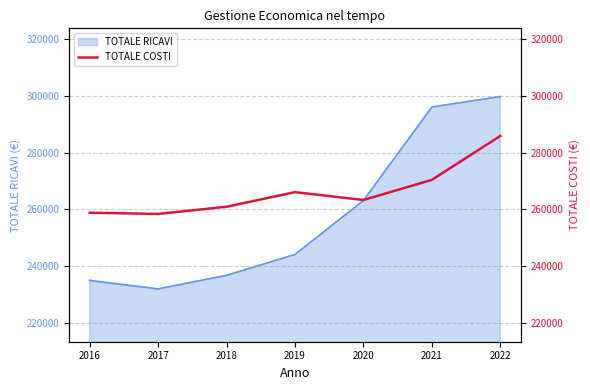

The chart shows a value of 266078.0 at 2019. True or false?

True